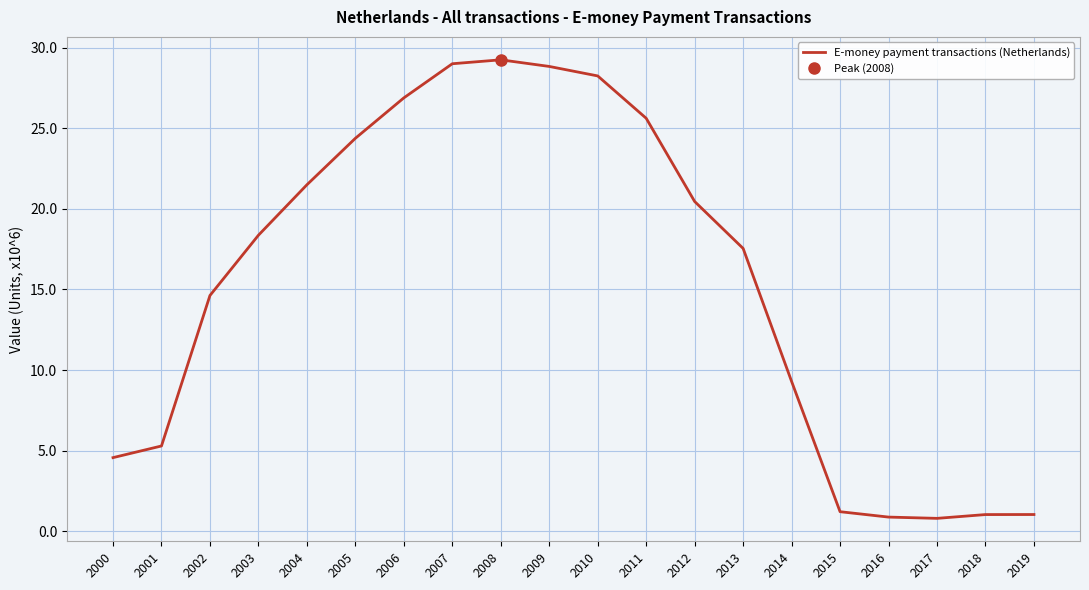

Approximately how many times larger is the value at 2010 compared to 2018?

27.6